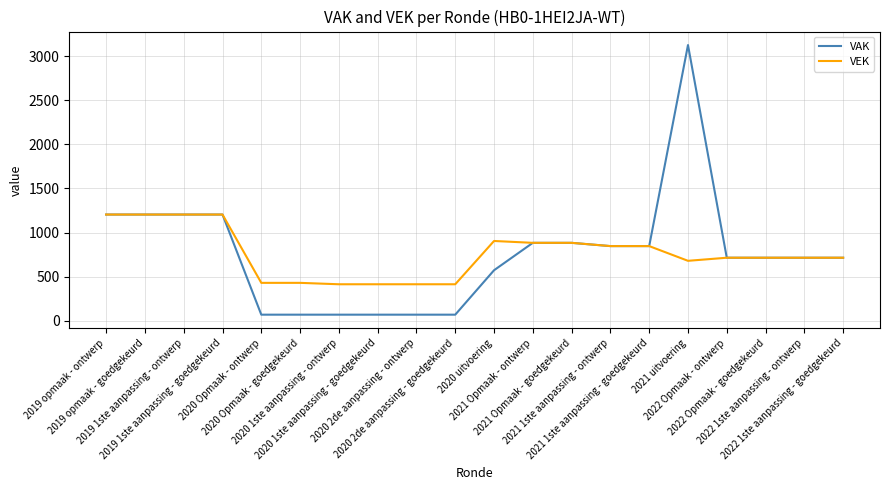

Count the number of data series in this chart.

2